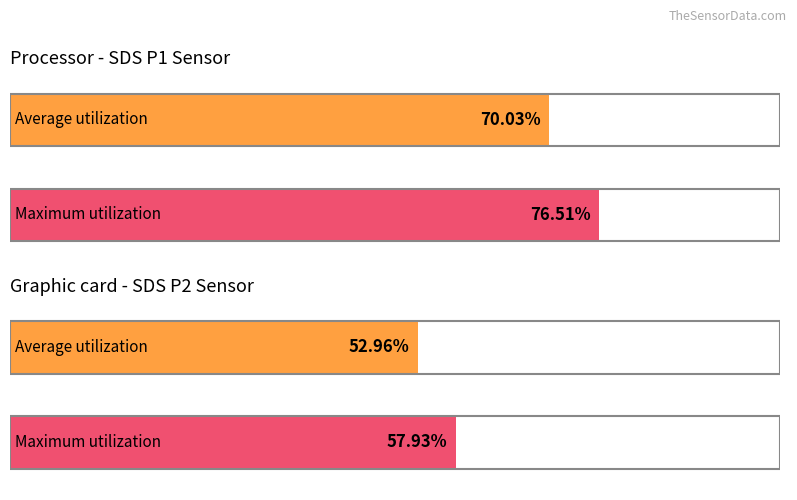

How many groups of bars are there?

2